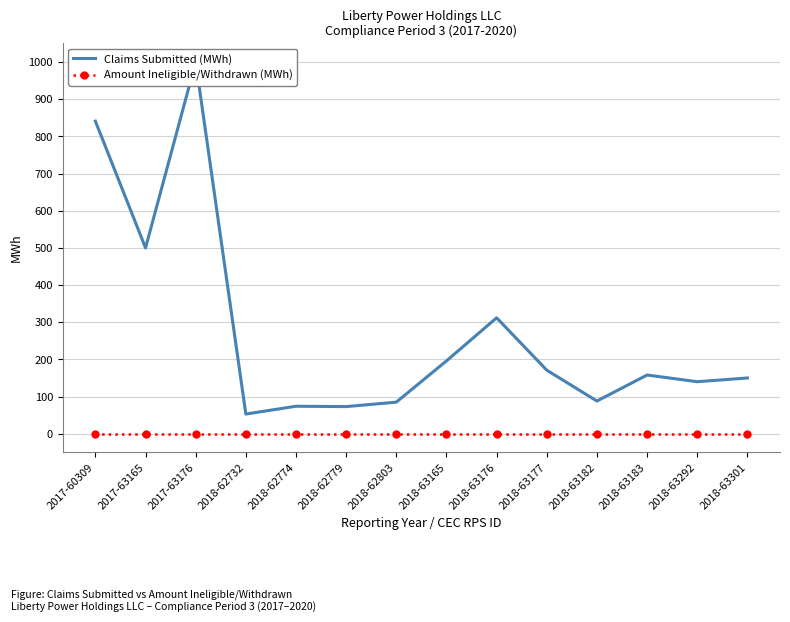

List the series in order of their overall mean, highest first.

Claims Submitted (MWh), Amount Ineligible/Withdrawn (MWh)